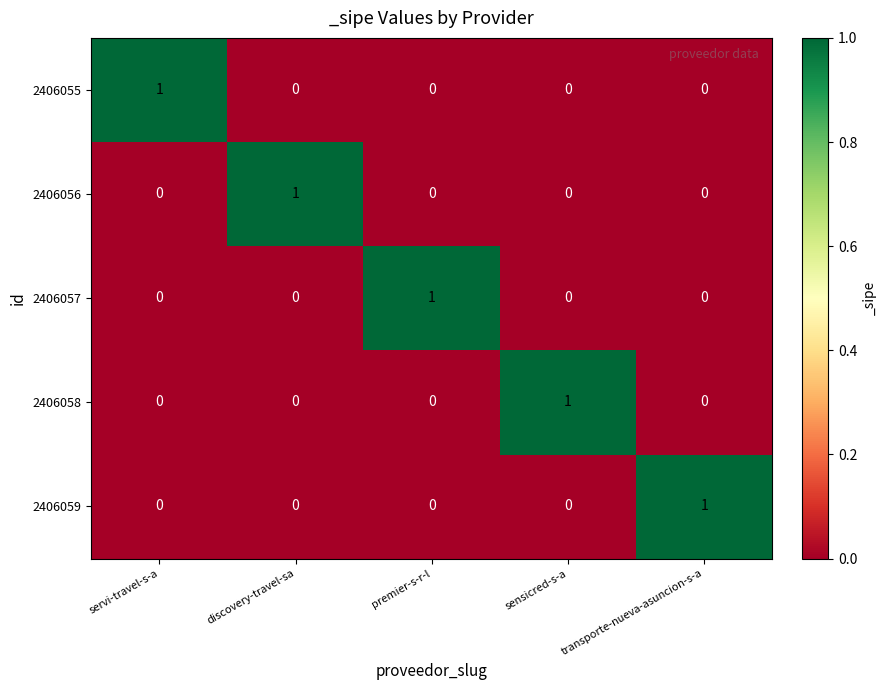

What is the spread (max minus min) of values at discovery-travel-sa?

1